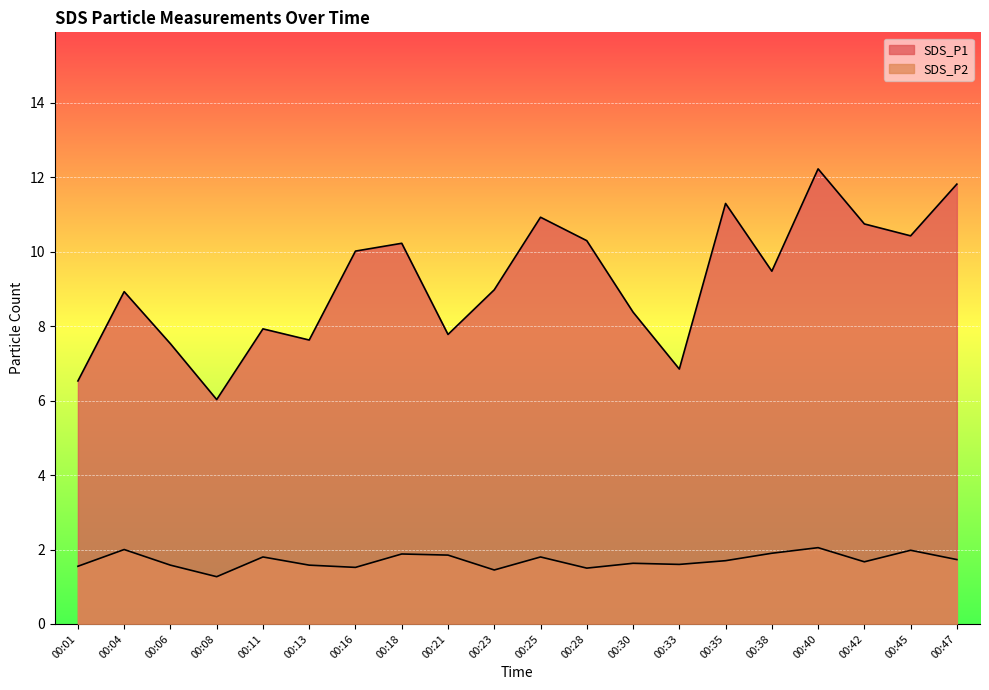

What are all the series names shown in the legend?

SDS_P1, SDS_P2